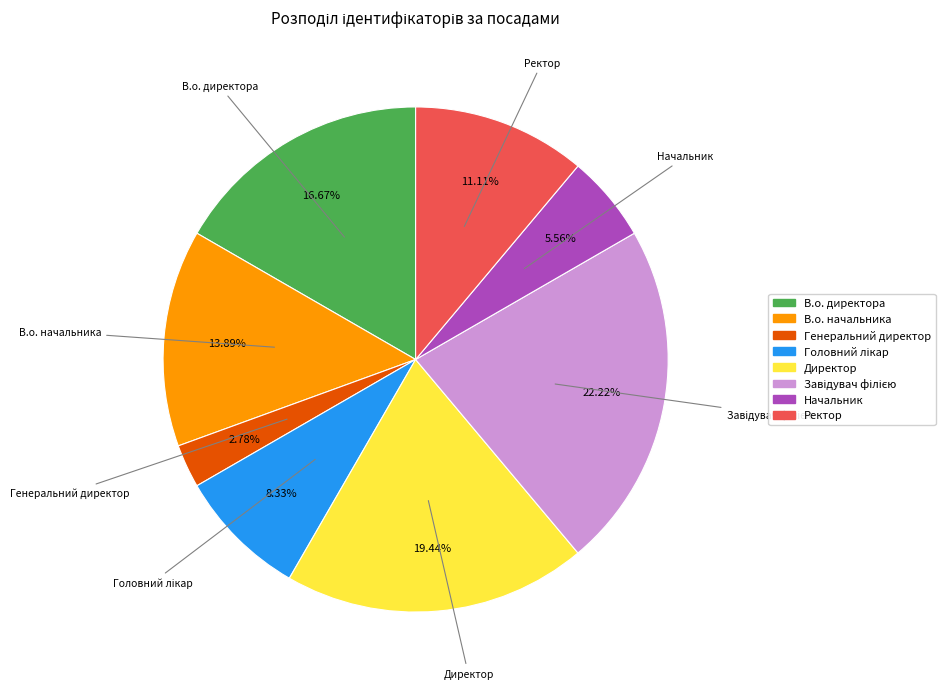

Which has a higher value, Директор or В.о. начальника?

Директор